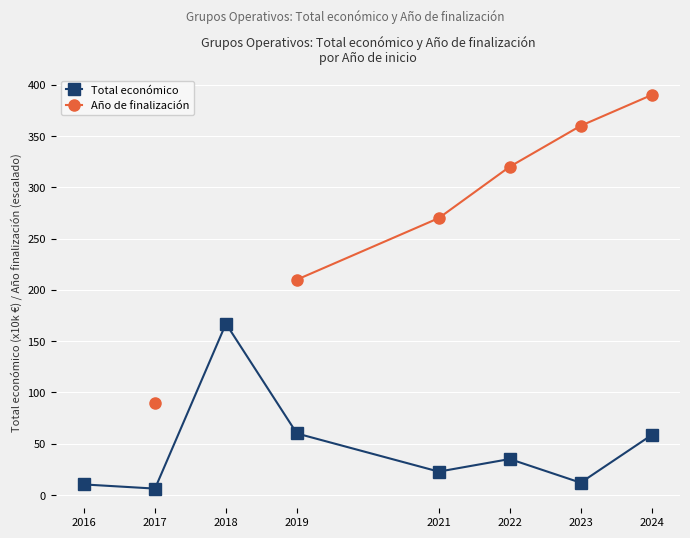

Which series has the largest total across all categories?

Total económico